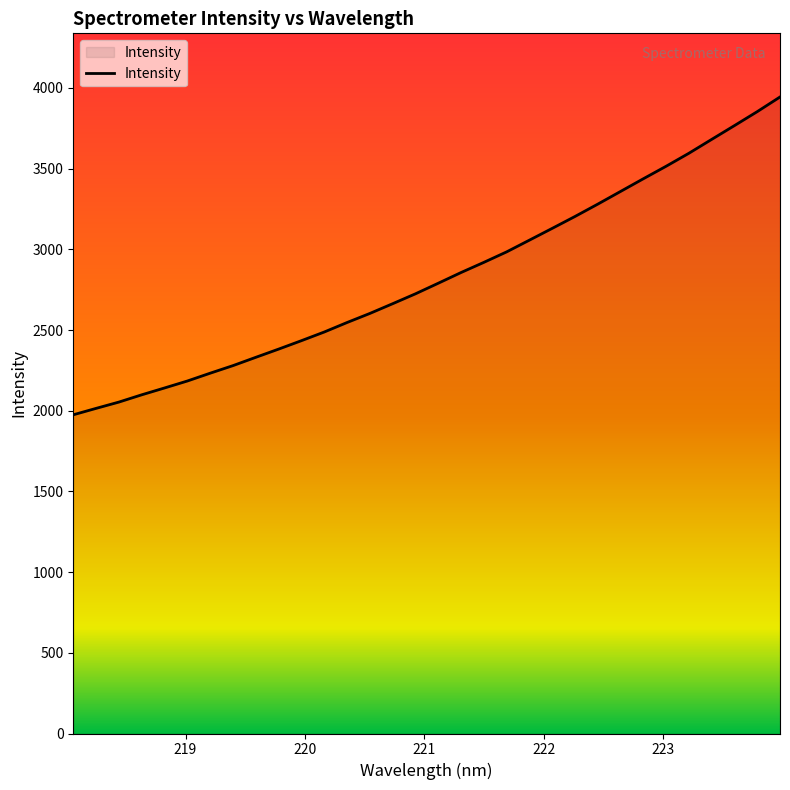

What is the greatest value displayed?

3943.9